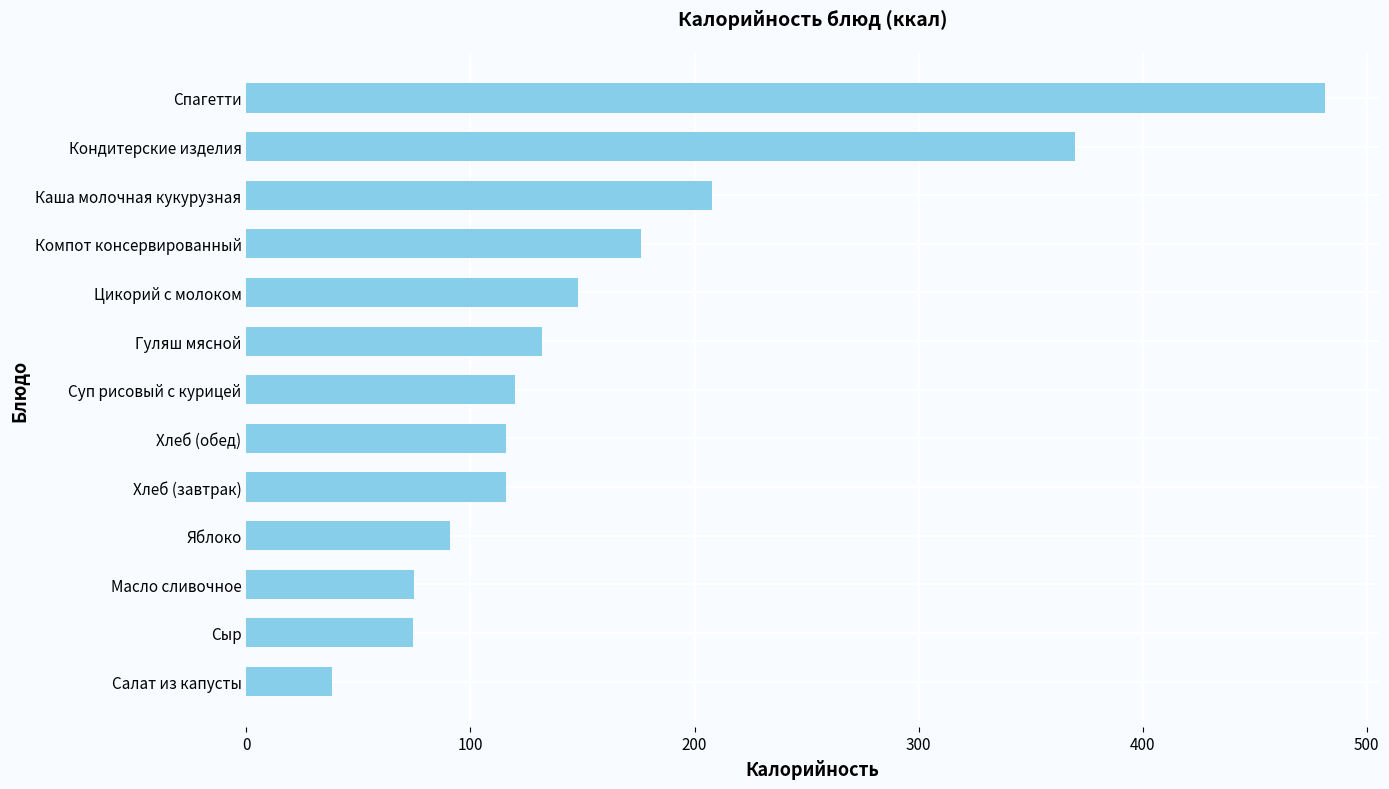

How many bars are there in total?

13